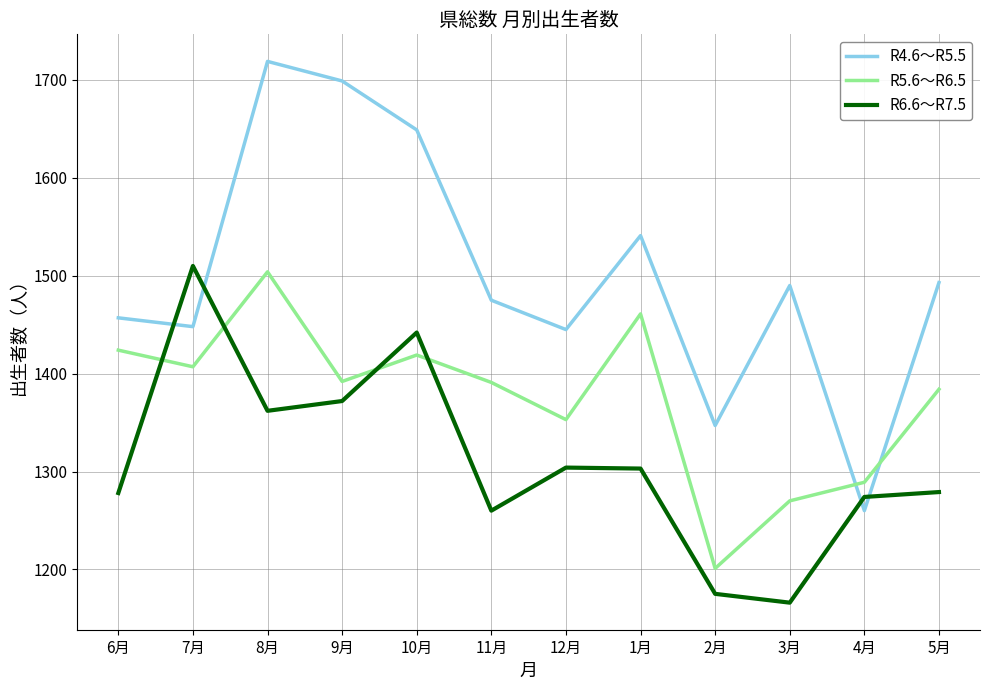

What is the approximate value of R6.6～R7.5 at 12月, to the nearest 10?

1300